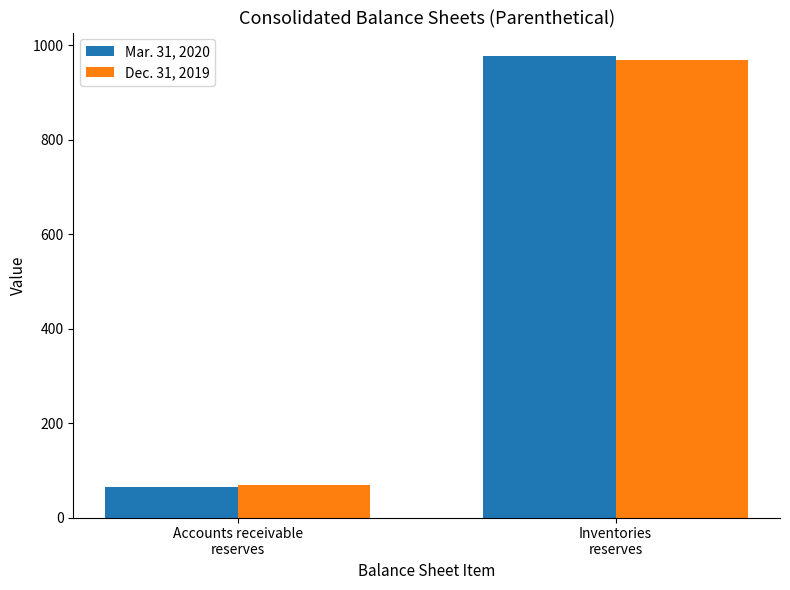

Which series has the widest spread of values?

Mar. 31, 2020